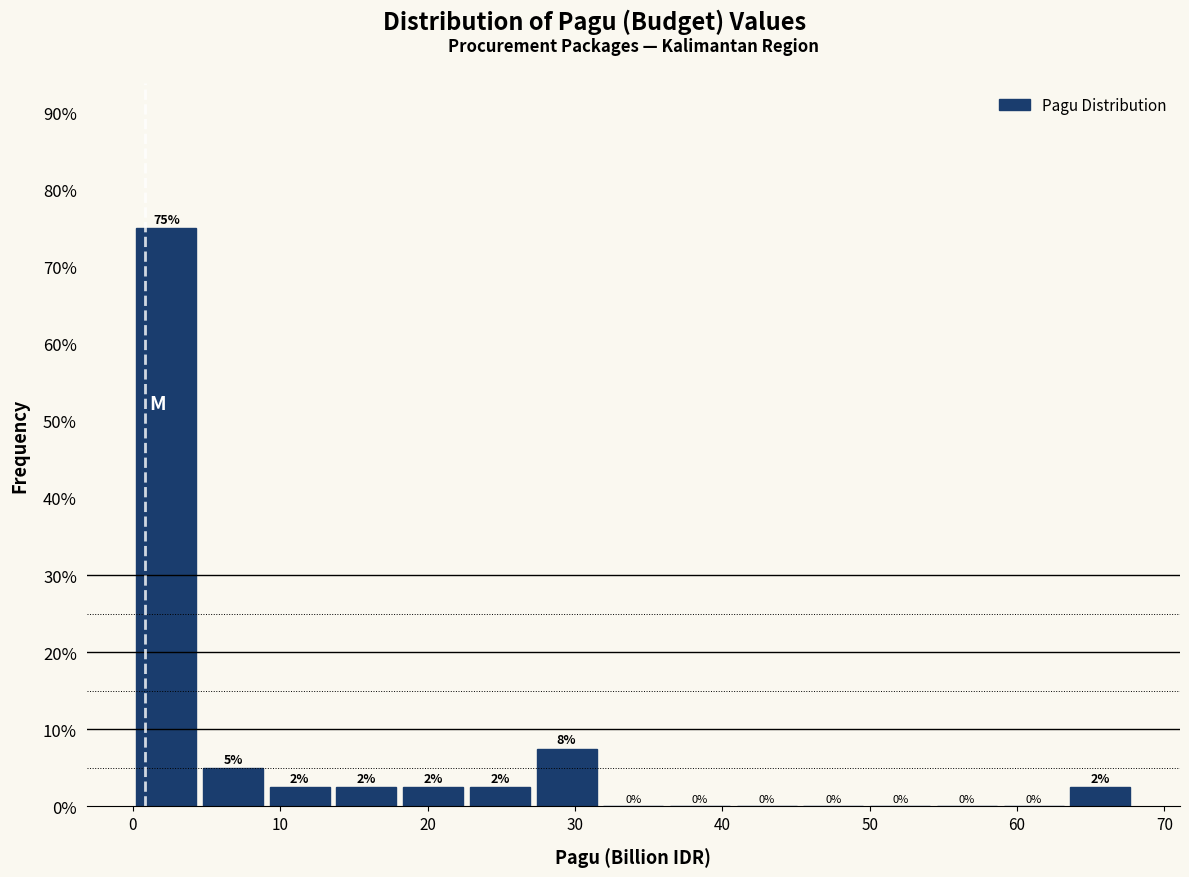

Which range on the x-axis has the tallest bar?

0 to 5